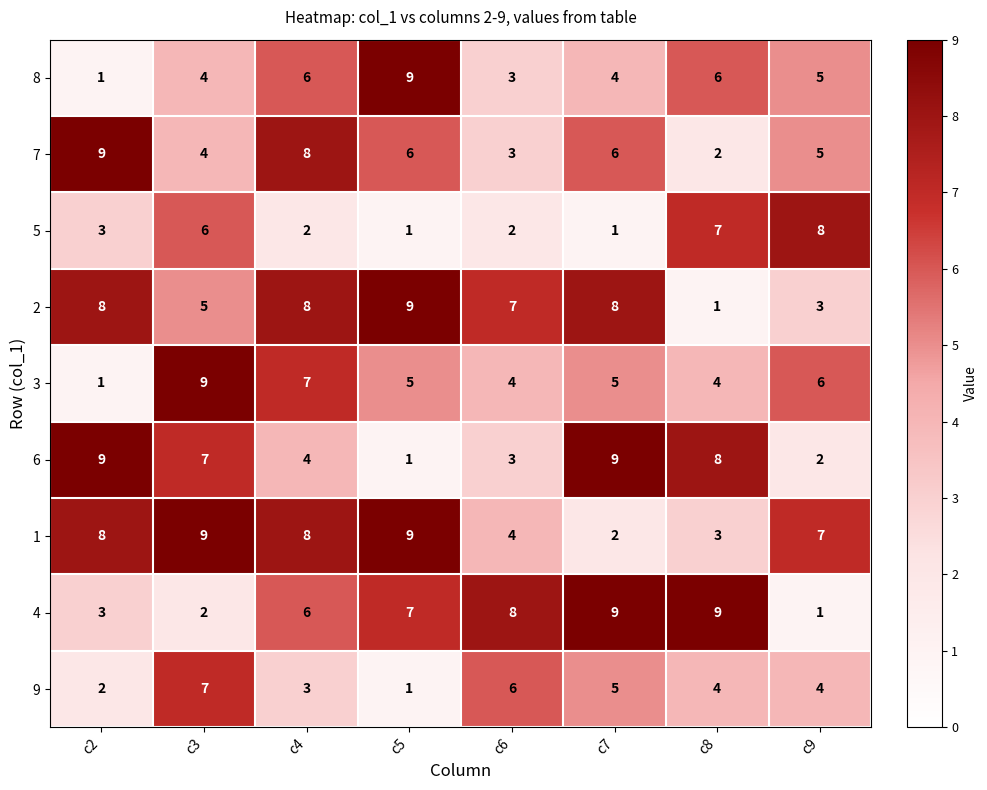

The value of 2 at c5 is 6. True or false?

False